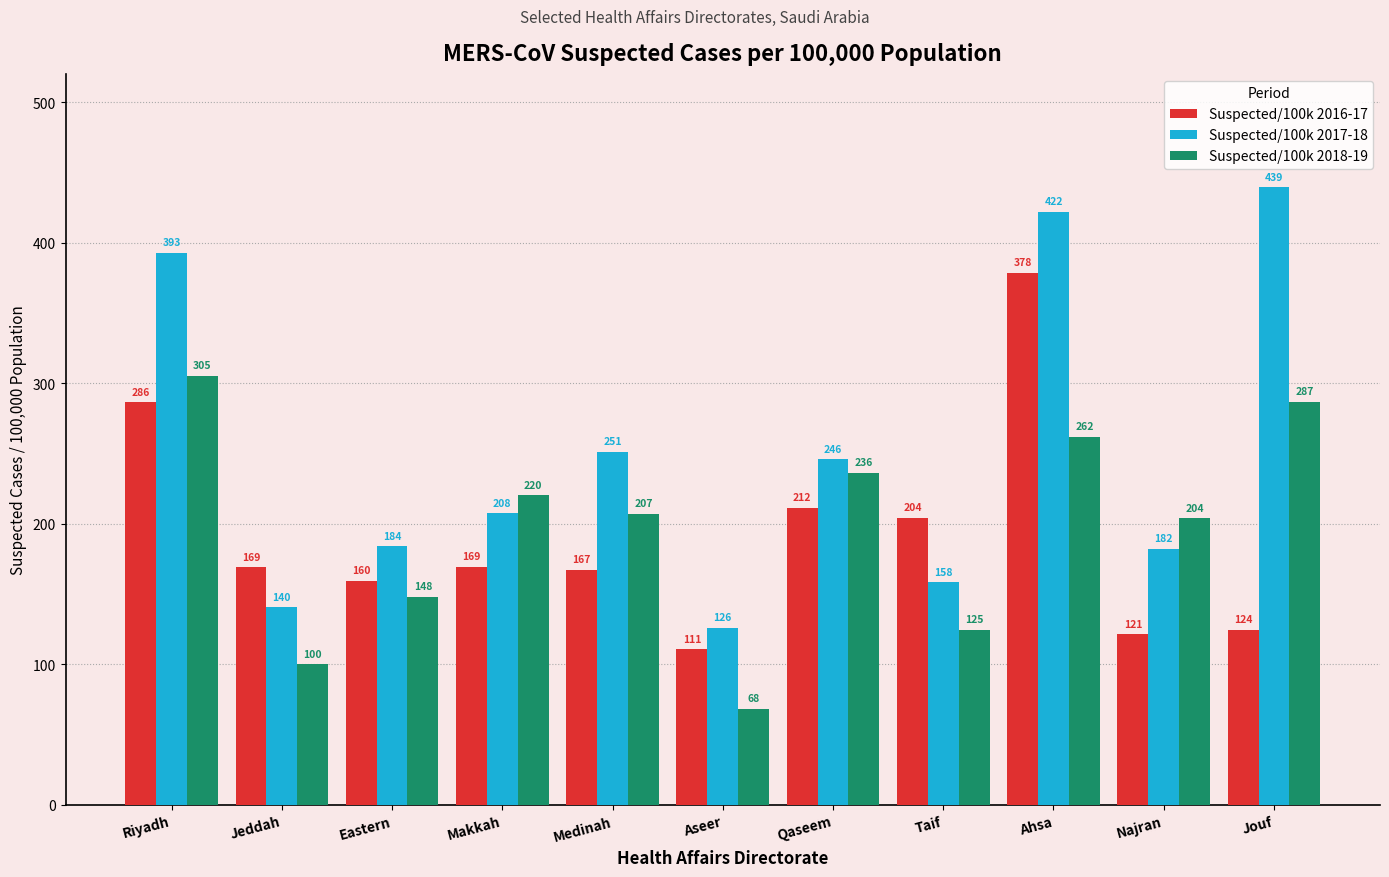

At which category is the sum across all series the highest?

Ahsa